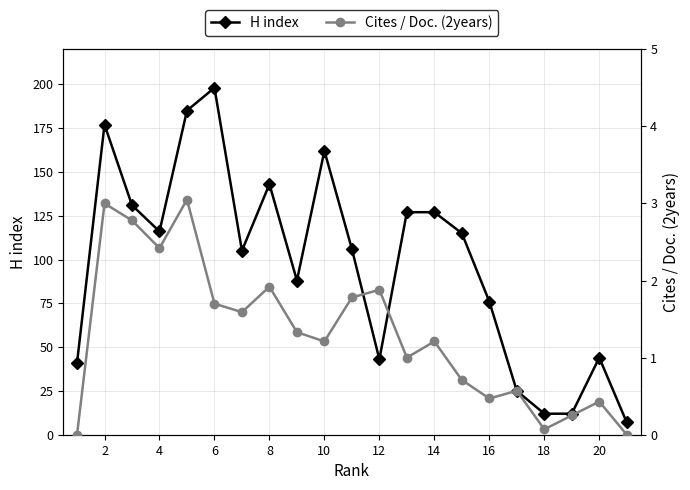

Where is the first local minimum for H index?

4